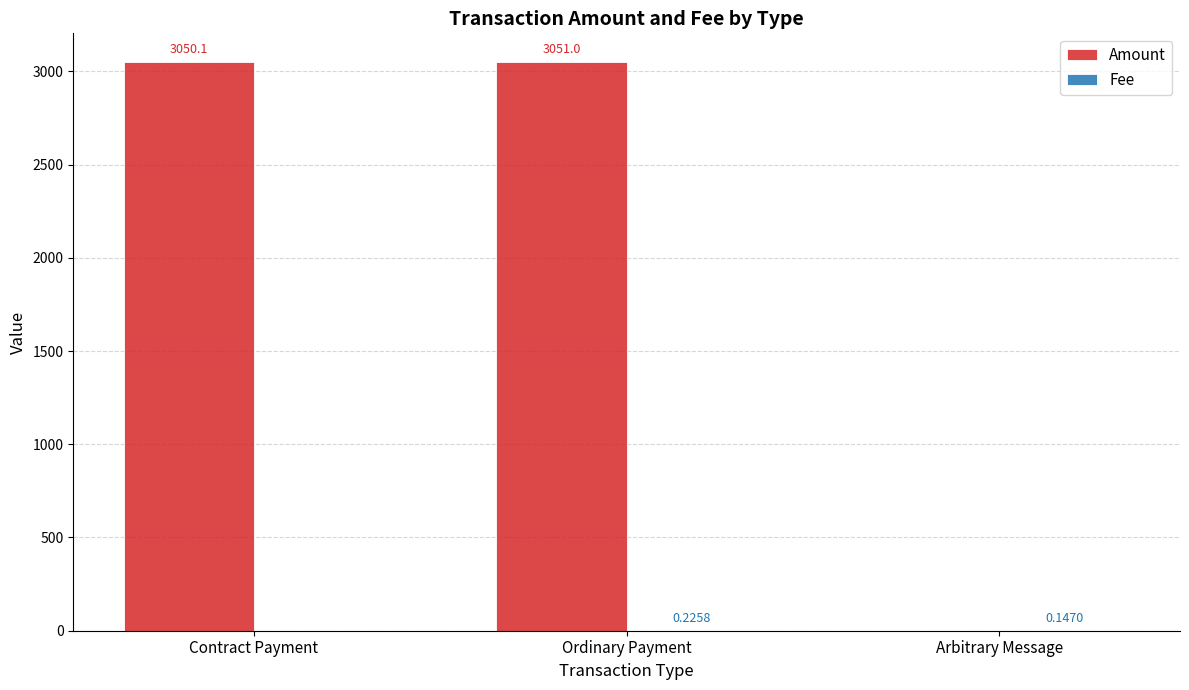

Between Contract Payment and Ordinary Payment, which series saw the biggest shift?

Amount